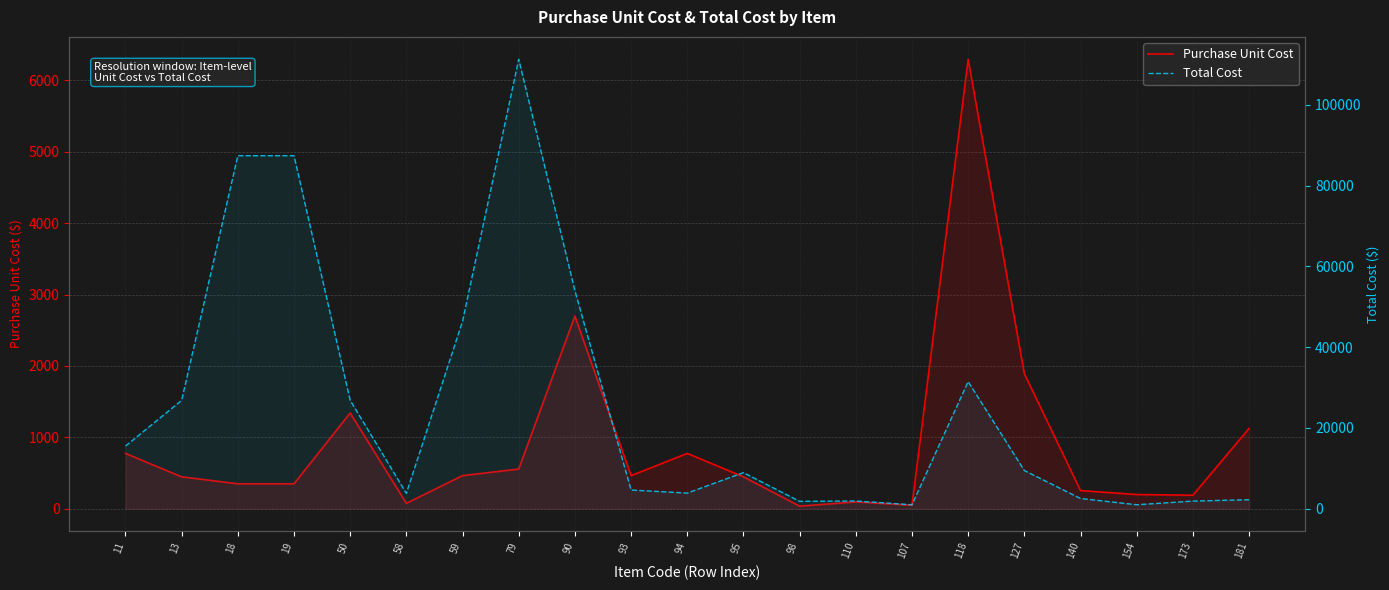

Read the Total Cost value at 93.

4641.2